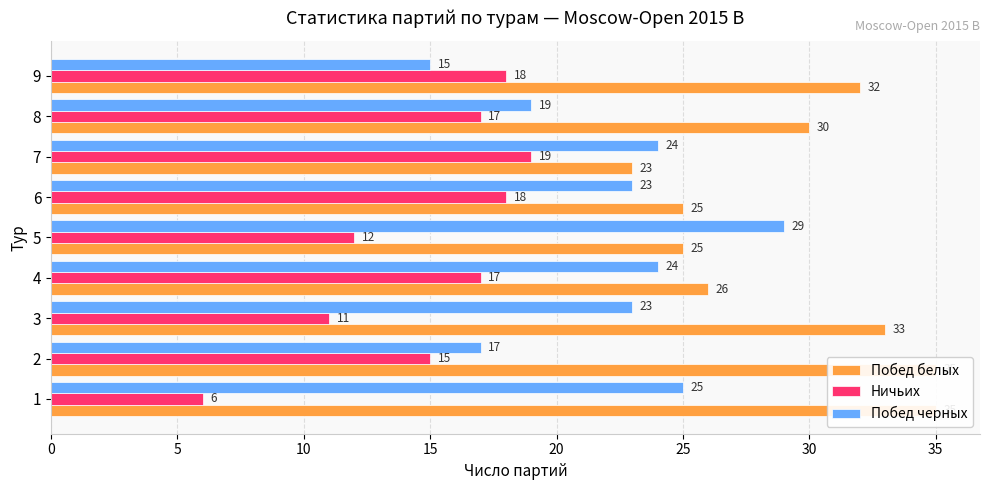

Reading left to right, list all the values displayed in this chart.

Побед белых: 35	35	33	26	25	25	23	30	32
Ничьих: 6	15	11	17	12	18	19	17	18
Побед черных: 25	17	23	24	29	23	24	19	15